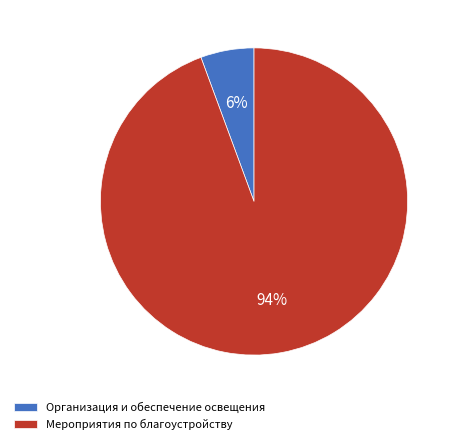

True or false: Организация и обеспечение освещения accounts for 1% of the total.

False